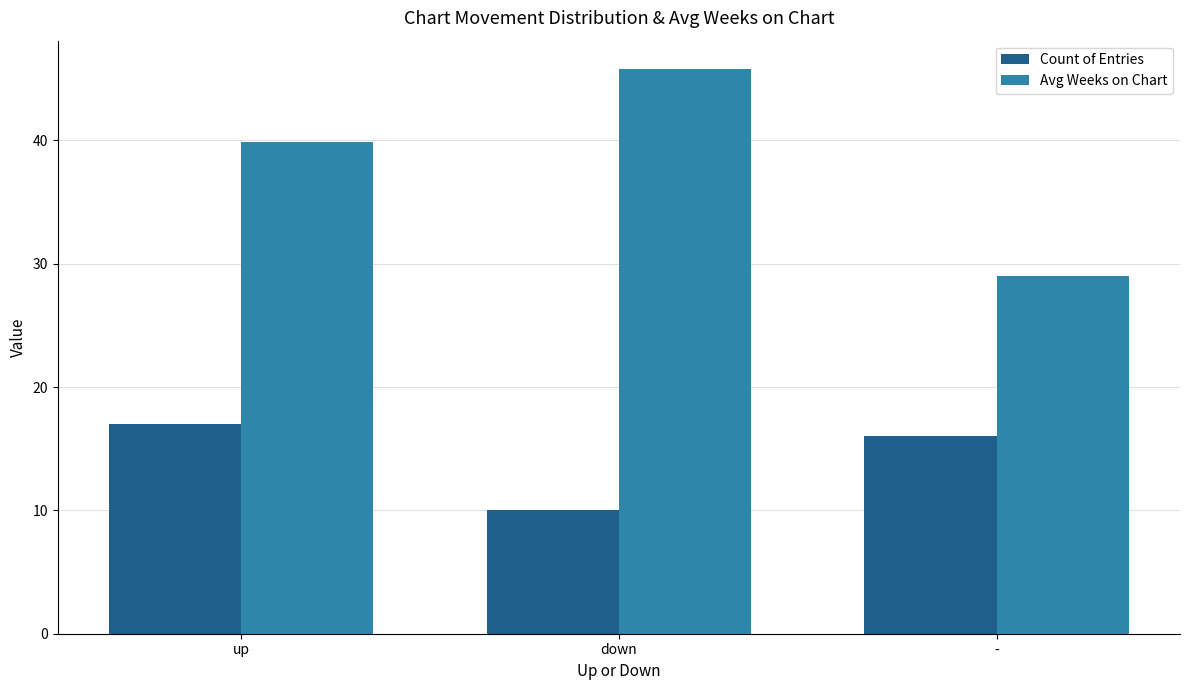

Rank the series by their average value, from highest to lowest.

Avg Weeks on Chart, Count of Entries